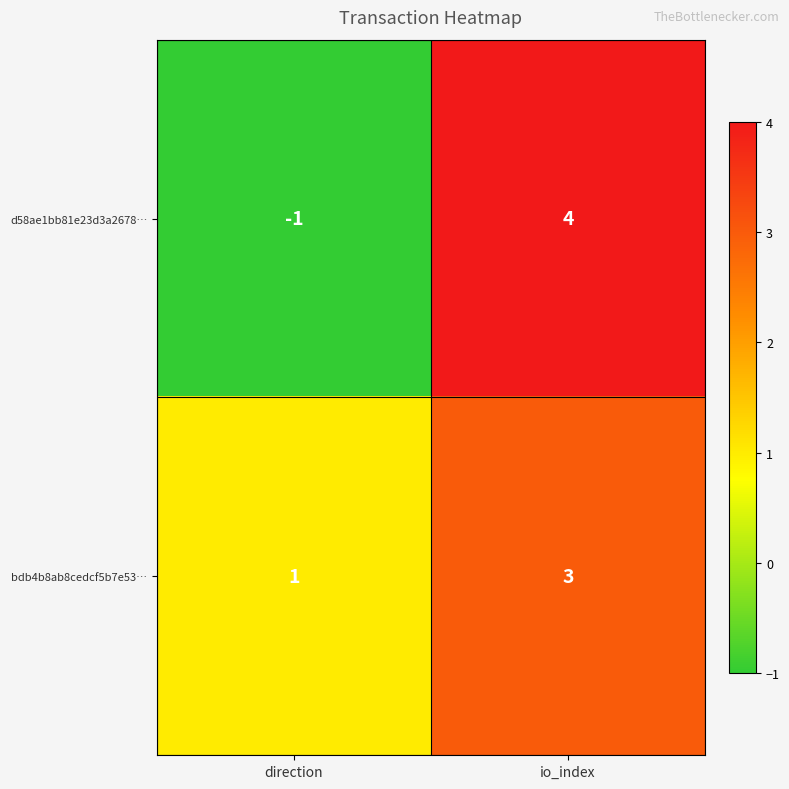

Where is d58ae1bb81e23d3a2678… nearest to the value 1?

direction